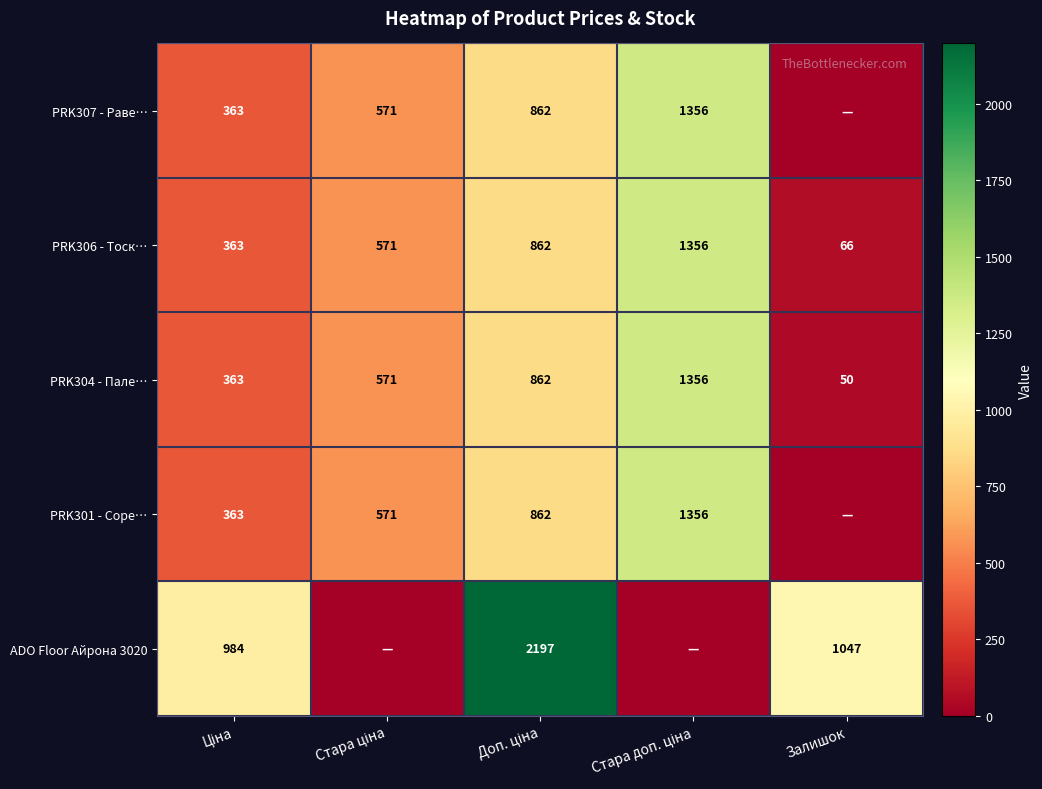

Is it true that PRK306 - Тоск… equals 117 at Залишок?

False